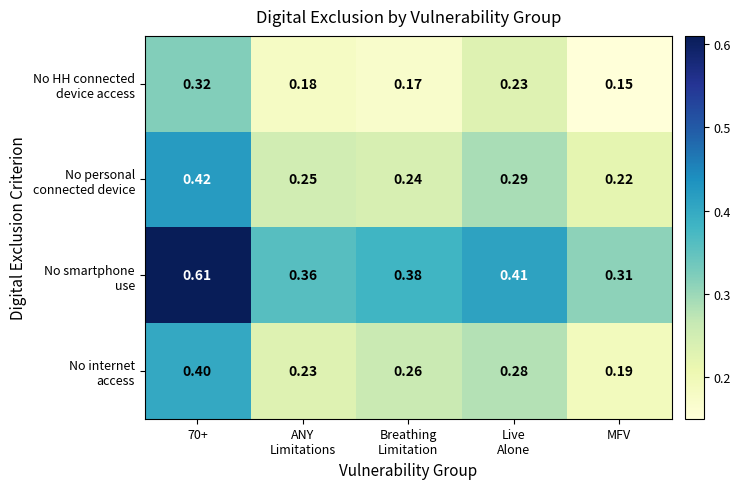

How many distinct data groups are displayed?

4